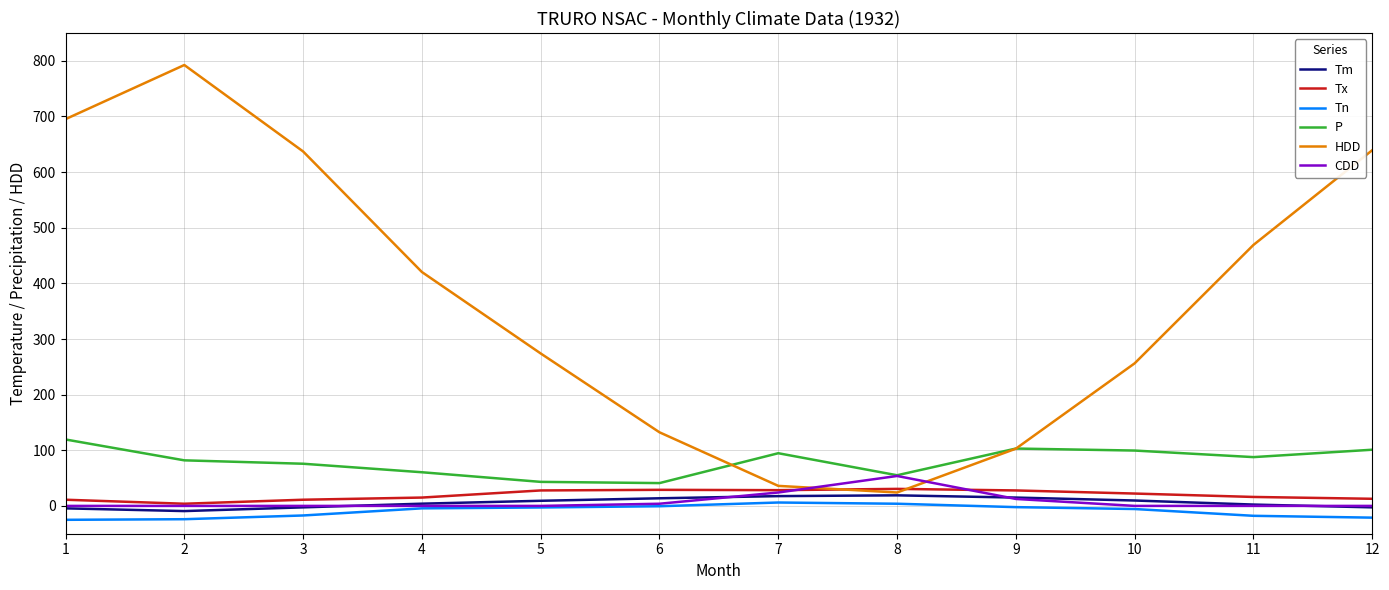

What is the difference between the second highest and minimum values in the Tx series?

25.0